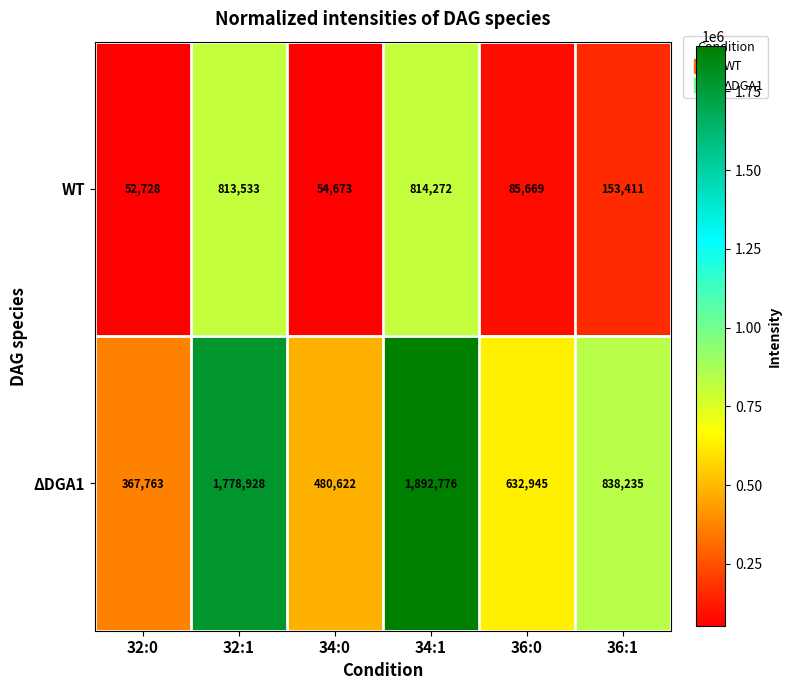

Where is WT nearest to the value 433500?

36:1